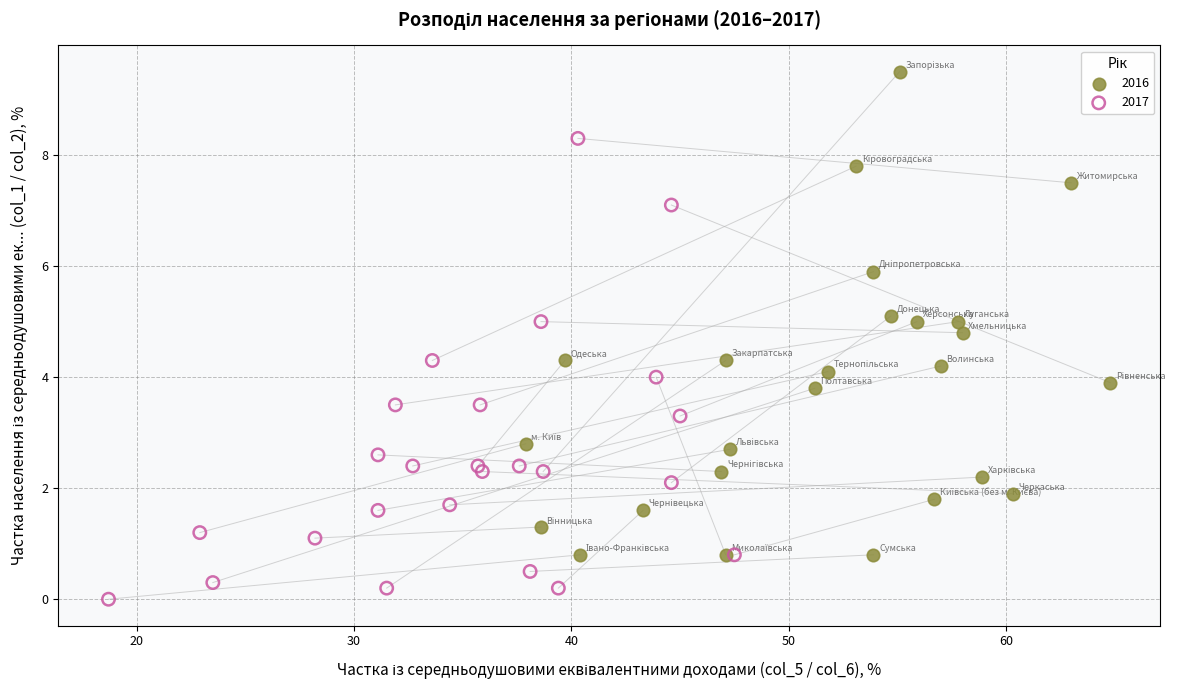

Which series has the widest spread of Y values?

2016